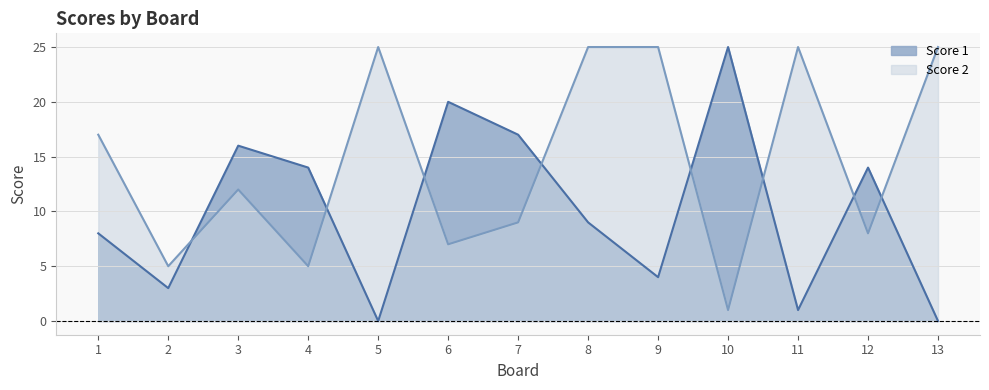

Which series has the largest range (max minus min)?

Score 1